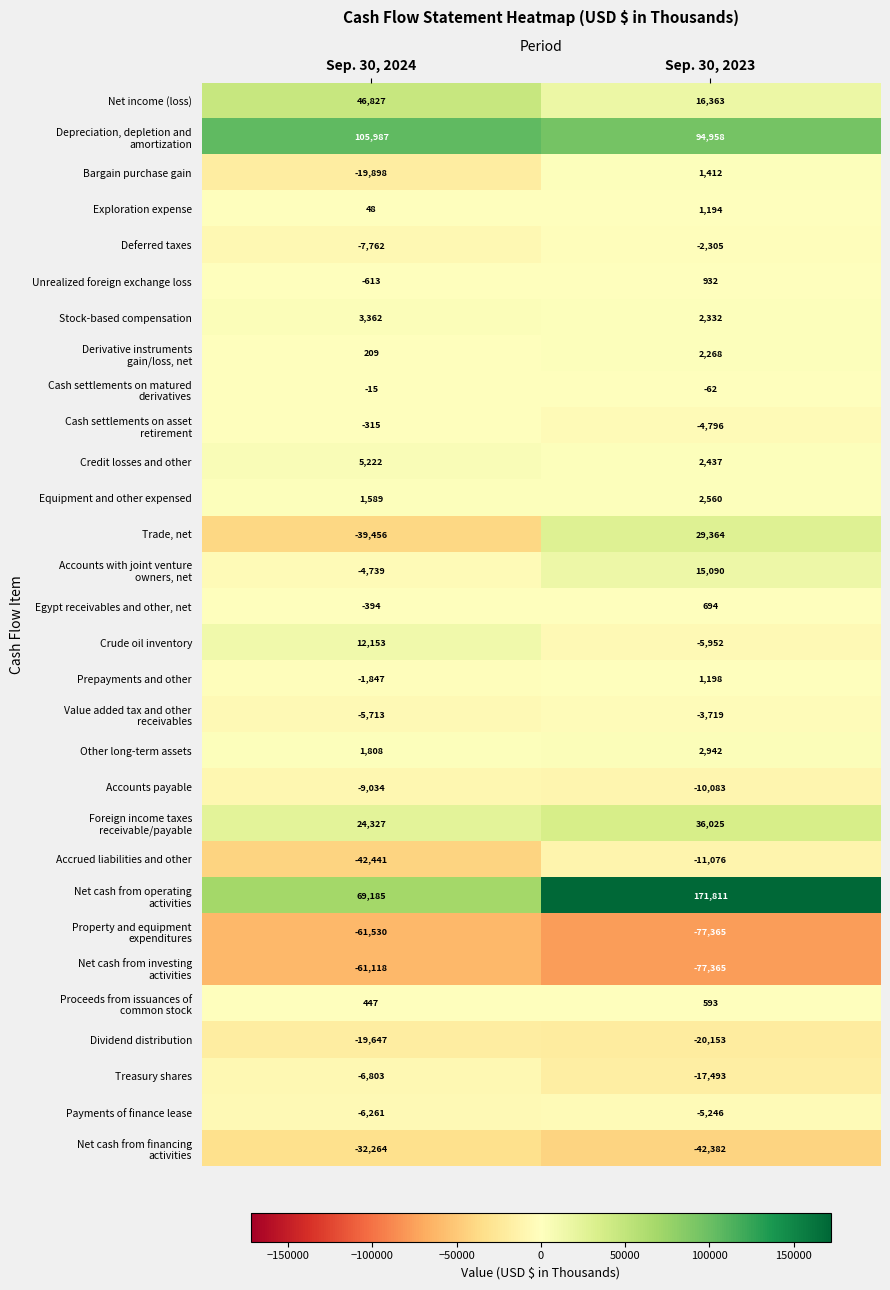

What is the difference between the highest and lowest values at Sep. 30, 2024?

167517